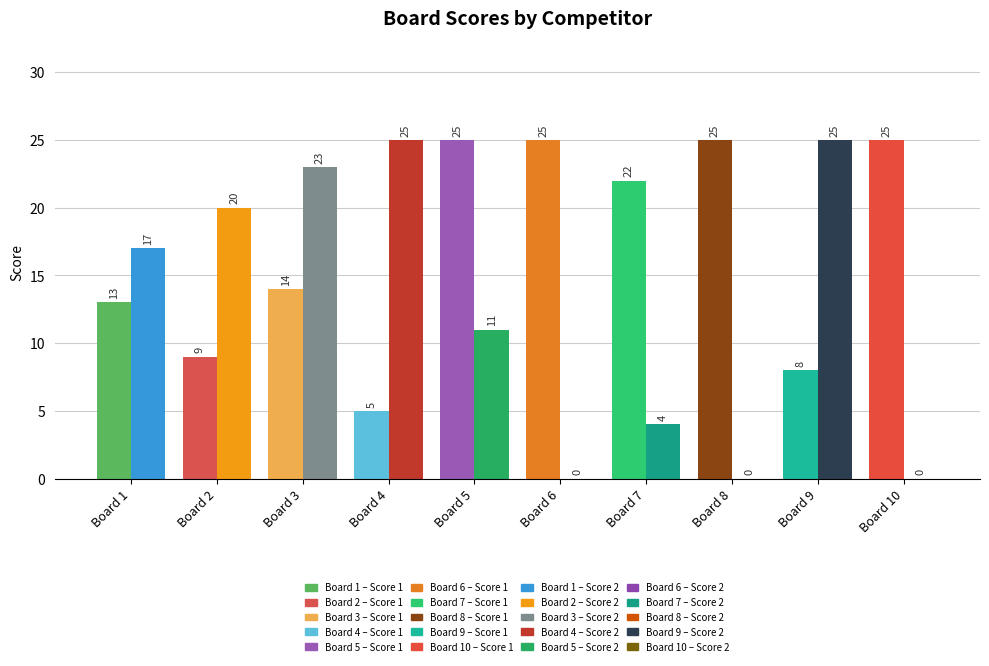

Which series has the largest total across all categories?

Score 1